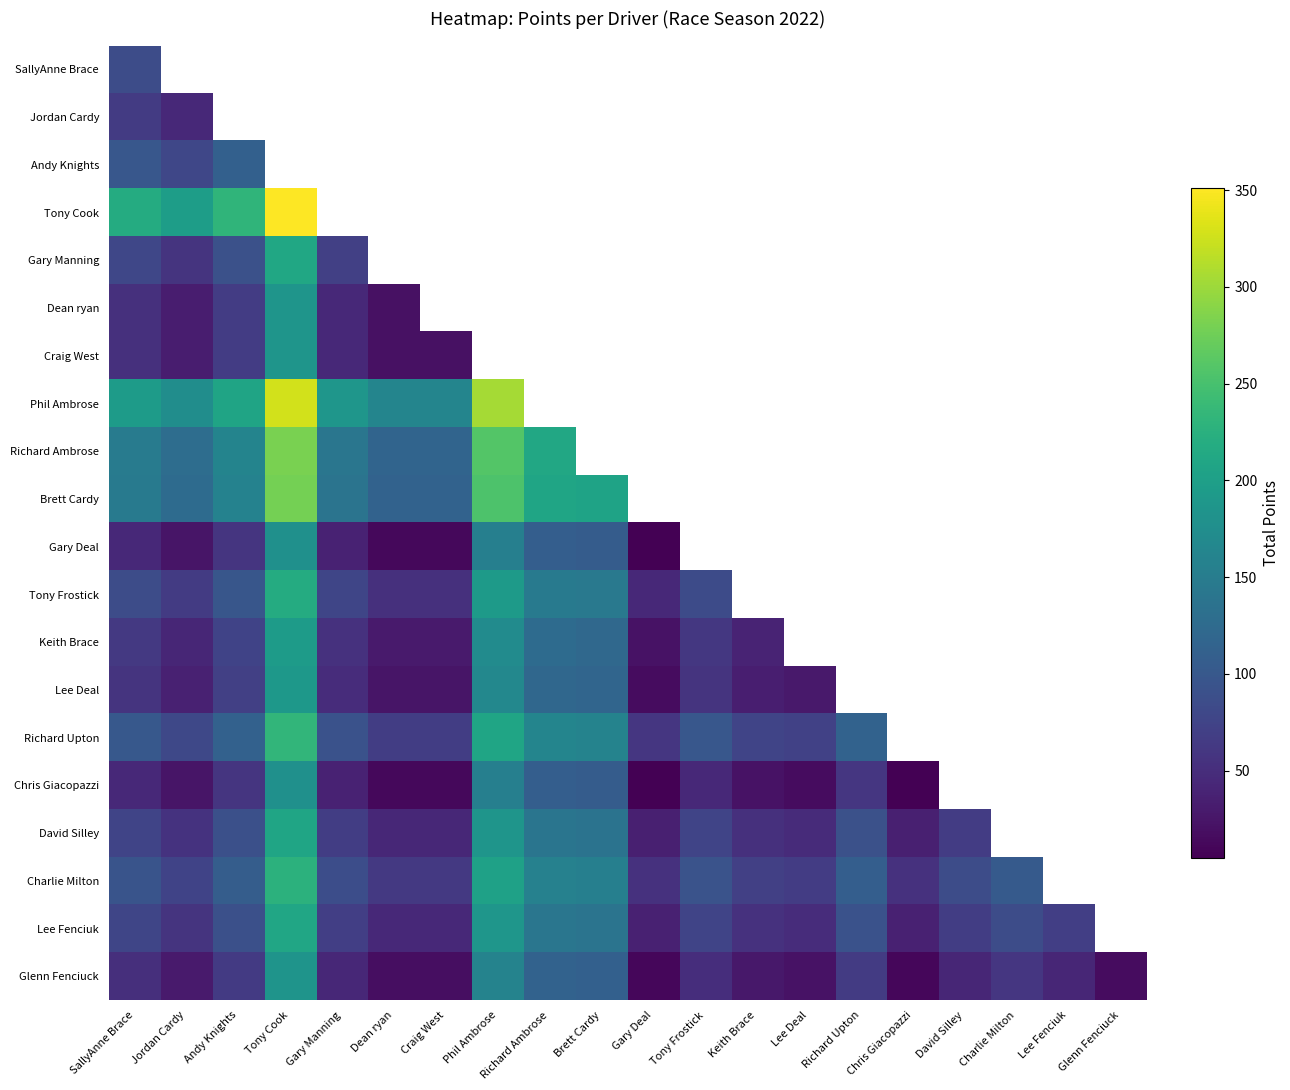

What is the minimum value shown in the chart?

5.0